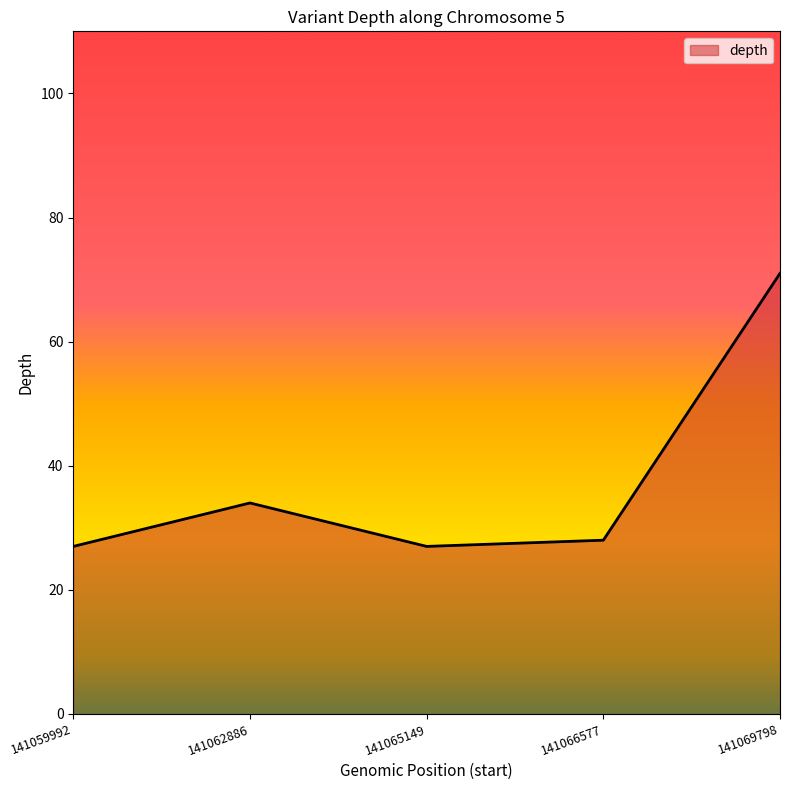

Reading left to right, what are all the values shown in this chart?

141059992=27	141062886=34	141065149=27	141066577=28	141069798=71